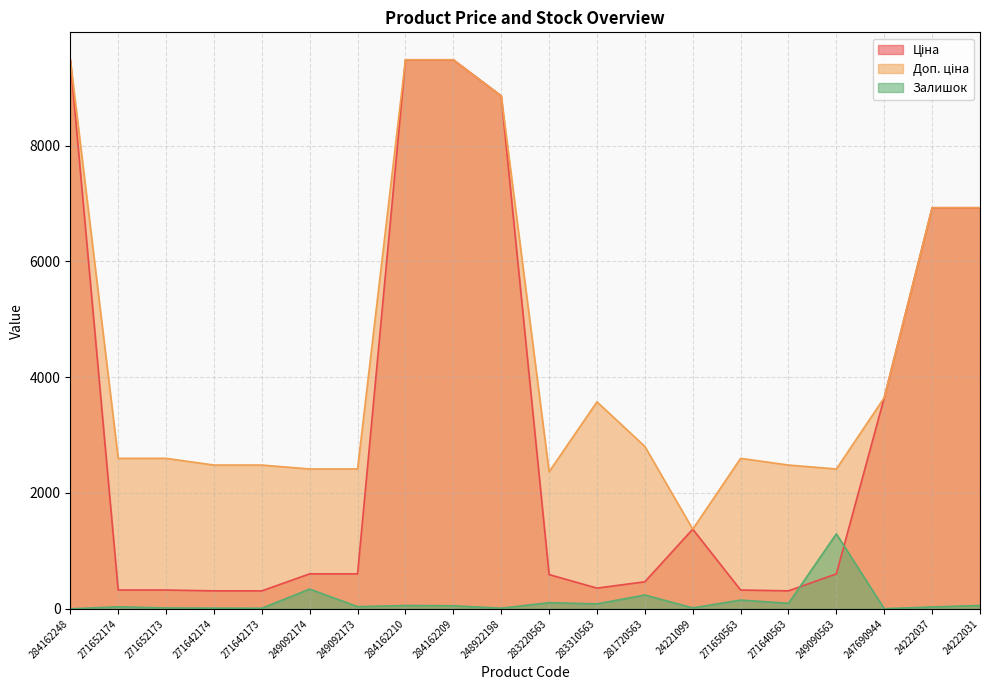

Which has a higher value, 249090563 or 24222037?

24222037